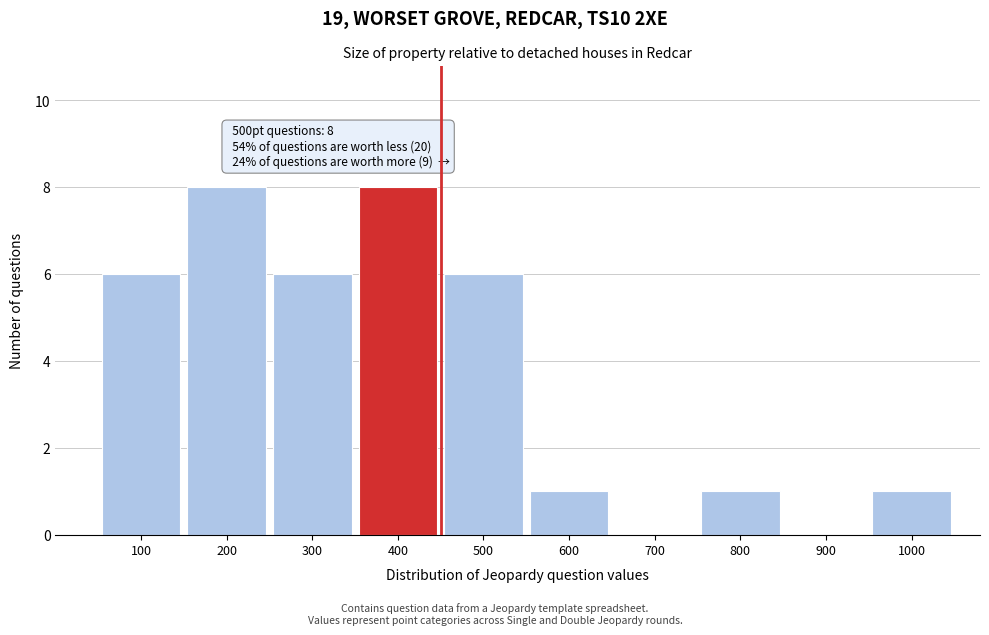

Reading left to right, list all the values displayed in this chart.

100=6	200=8	300=6	400=8	500=6	600=1	700=0	800=1	900=0	1000=1